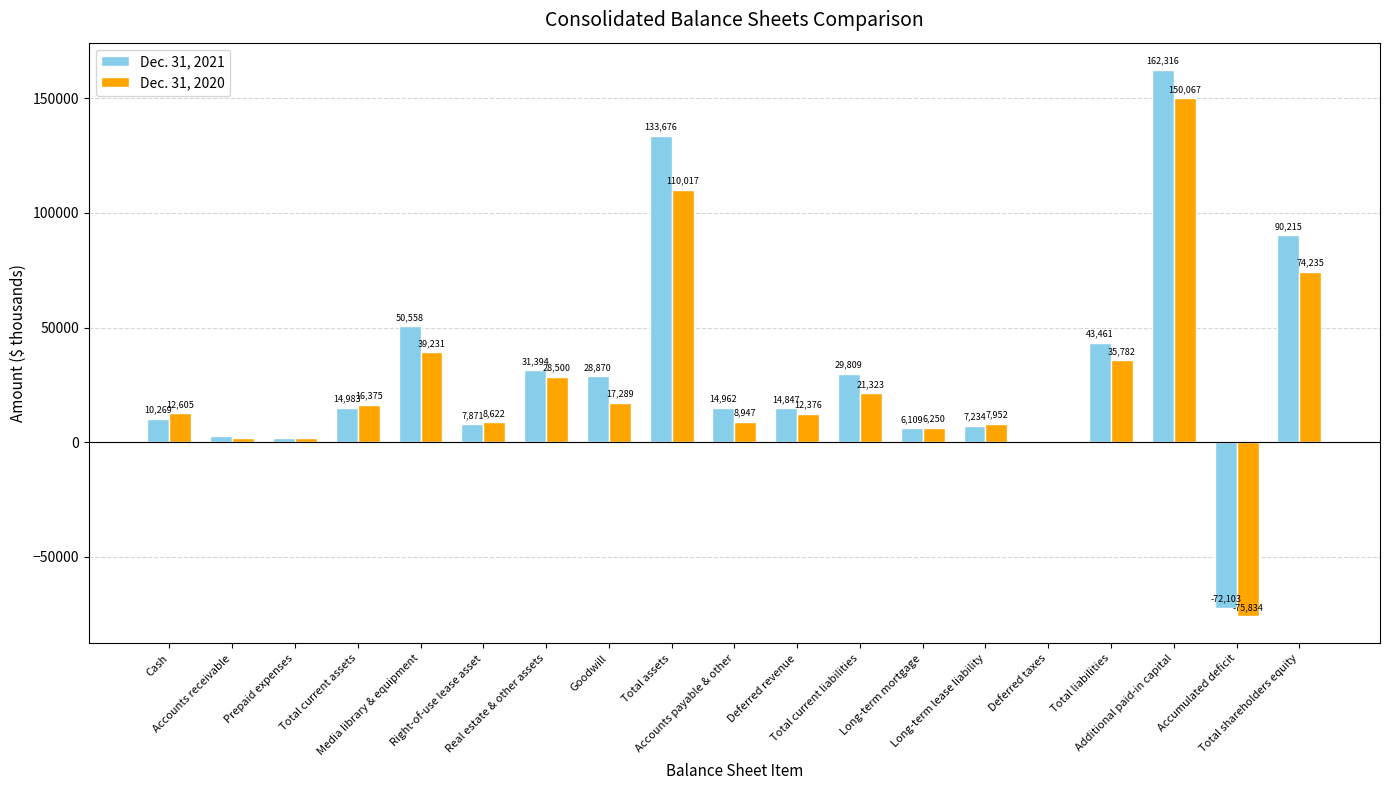

Which series has the largest range (max minus min)?

Dec. 31, 2021